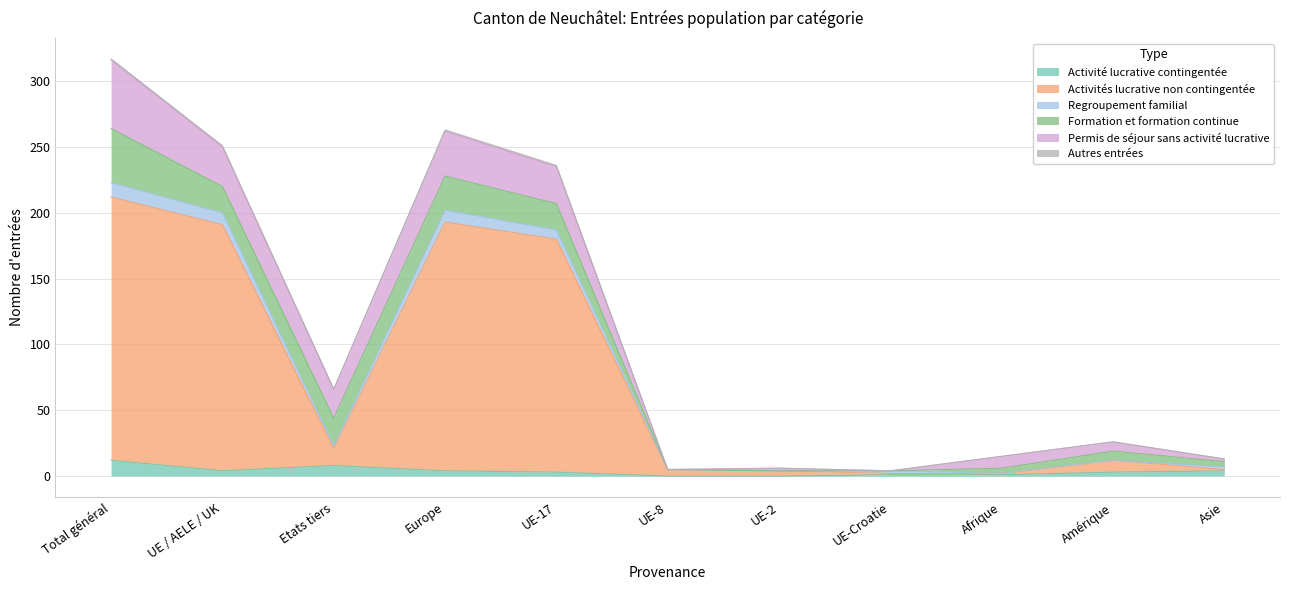

True or false: Activités lucrative non contingentée has a value of 243 at UE-17.

False